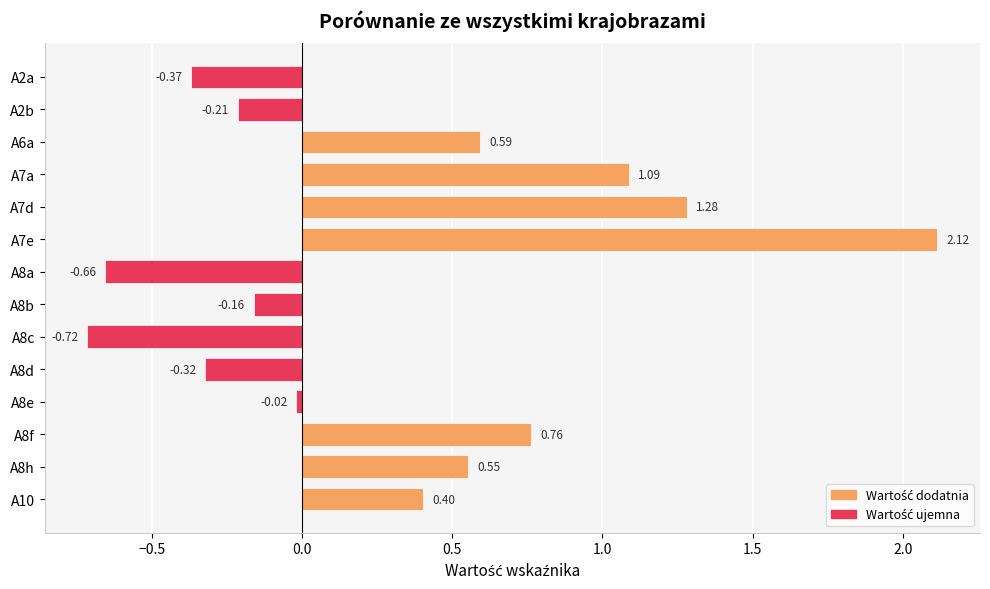

Between A2a and A10, which is larger?

A10